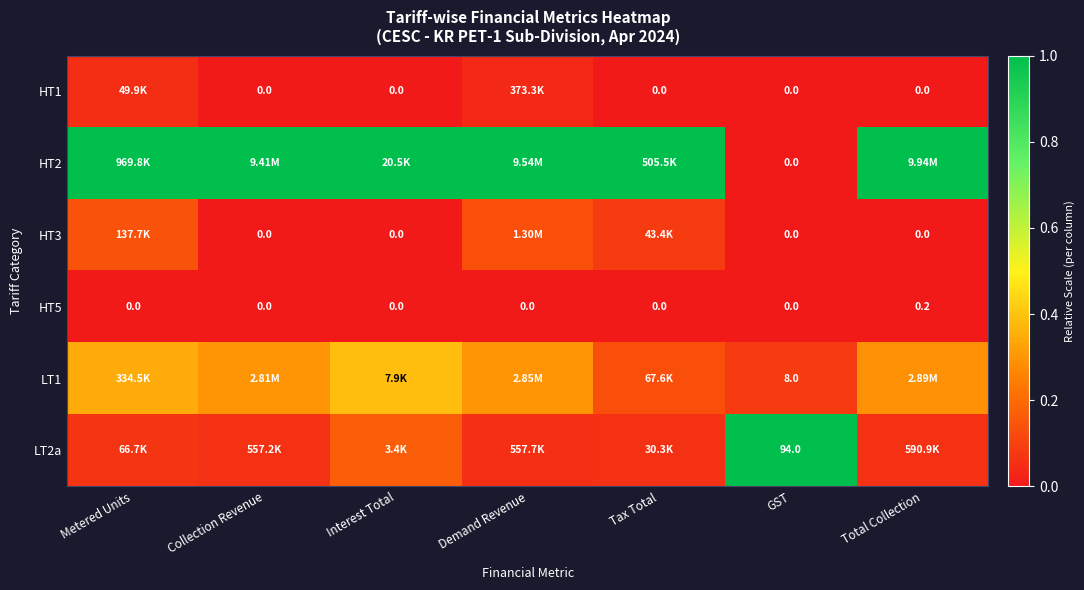

The HT1 series shows 0.1 at Metered Units. True or false?

False